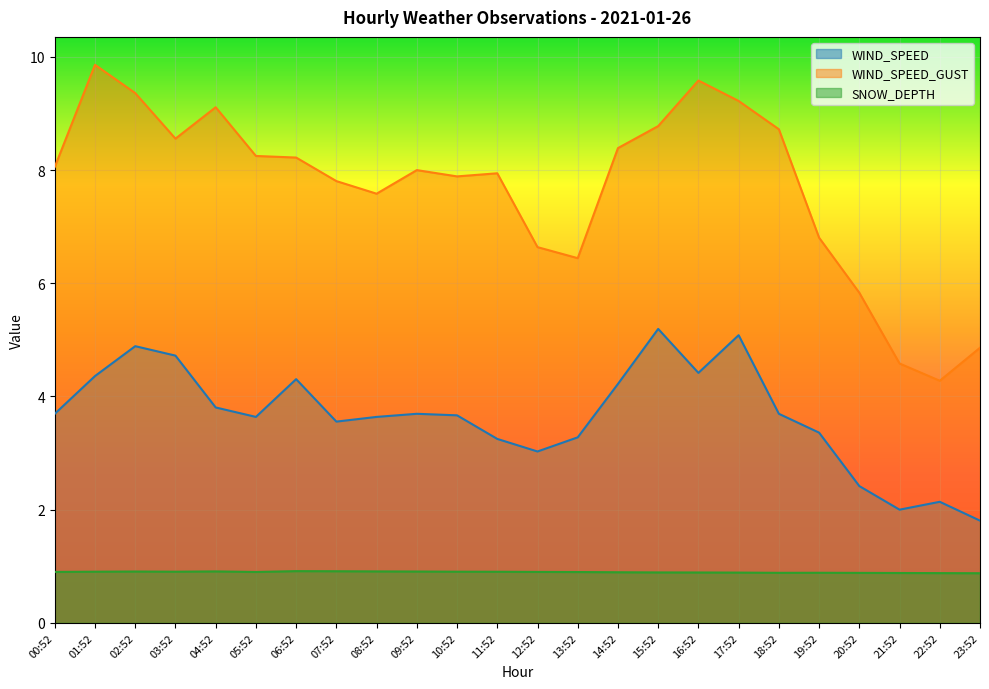

List the labels in order of WIND_SPEED_GUST value, smallest first.

22:52, 21:52, 23:52, 20:52, 13:52, 12:52, 19:52, 08:52, 07:52, 10:52, 11:52, 09:52, 00:52, 06:52, 05:52, 14:52, 03:52, 18:52, 15:52, 04:52, 17:52, 02:52, 16:52, 01:52